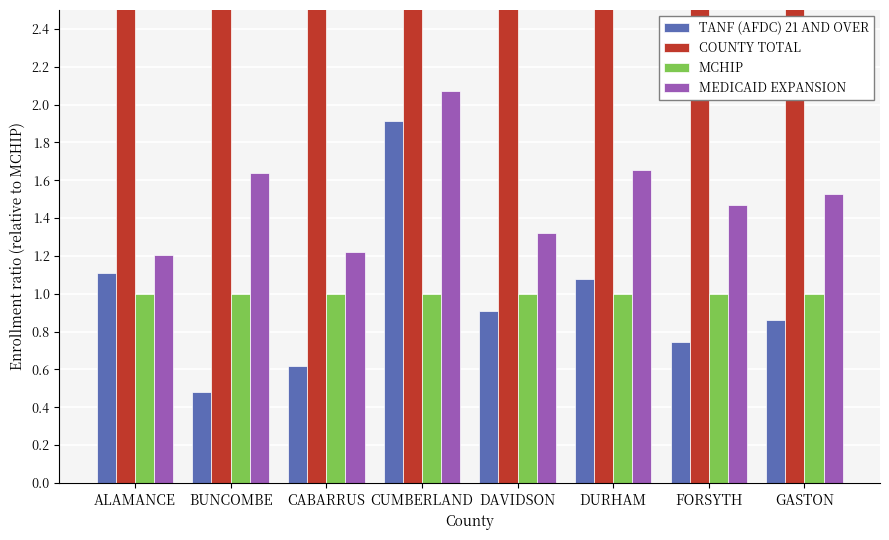

Are the bars horizontal?

No